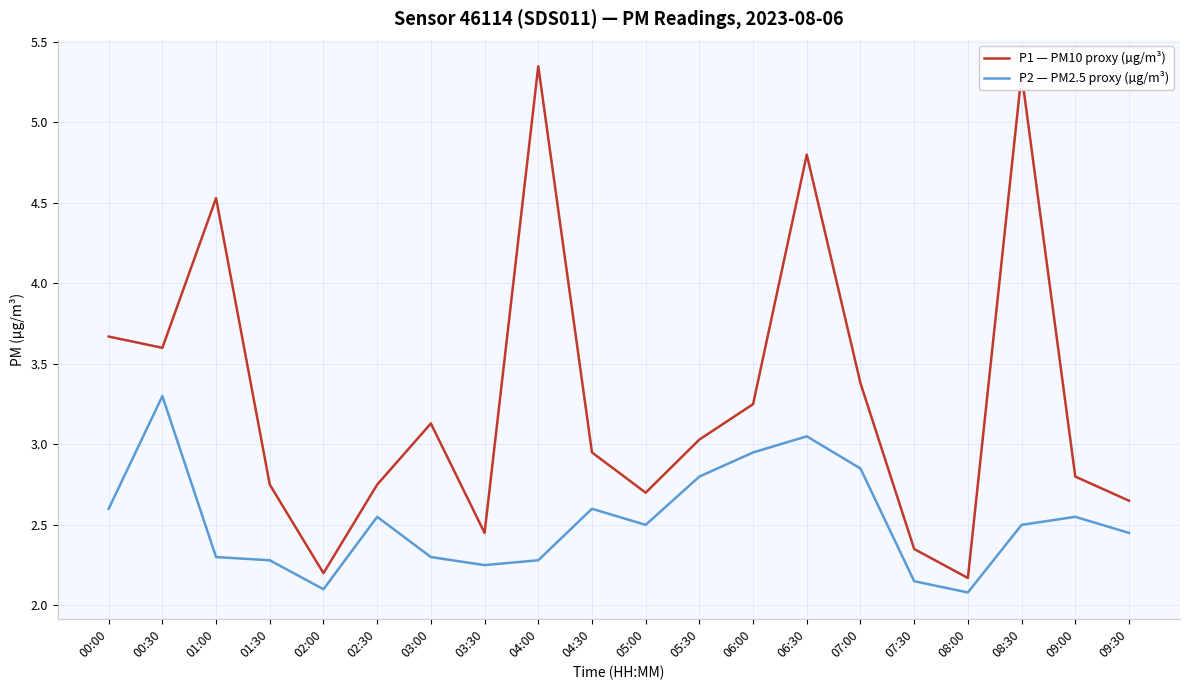

What is the total value across all series at 05:00?

5.2